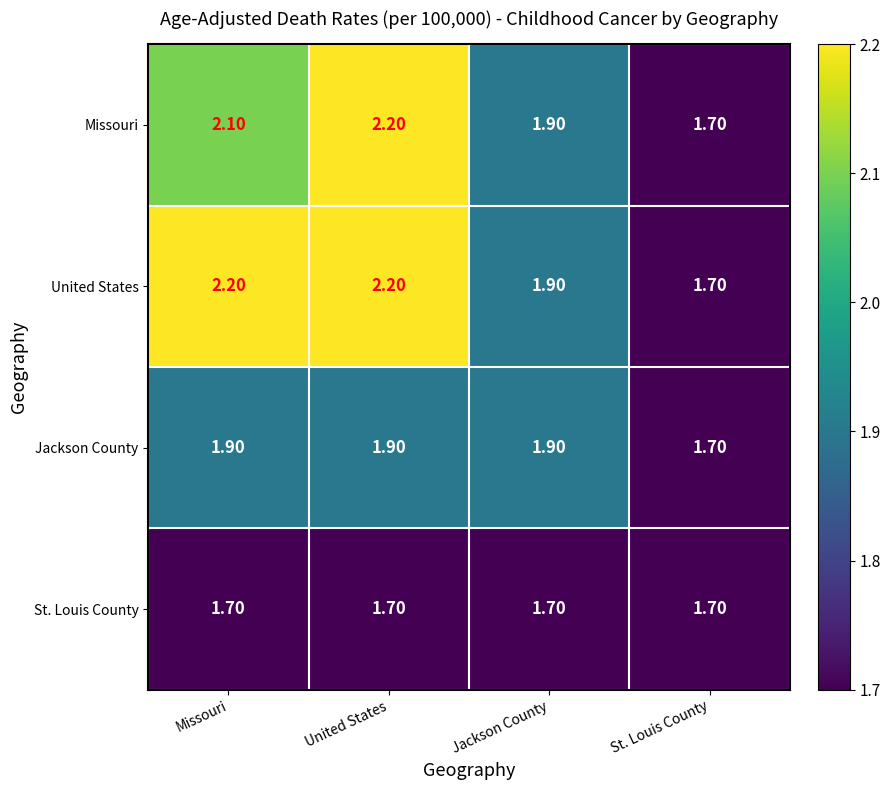

How many series are shown in this chart?

4